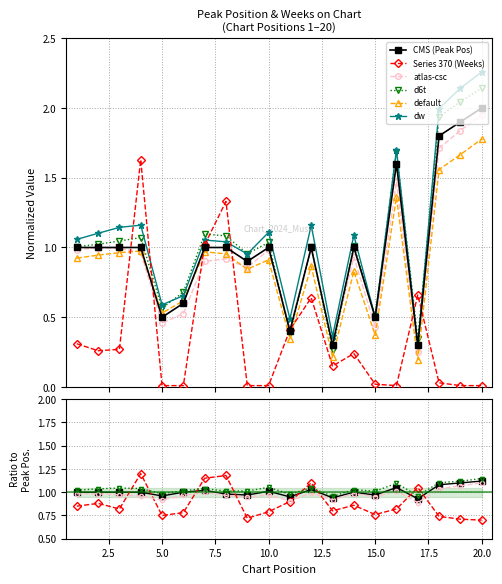

Which series ends up on top after the final intersection of Weeks on Chart and Normalized Peak?

Normalized Peak